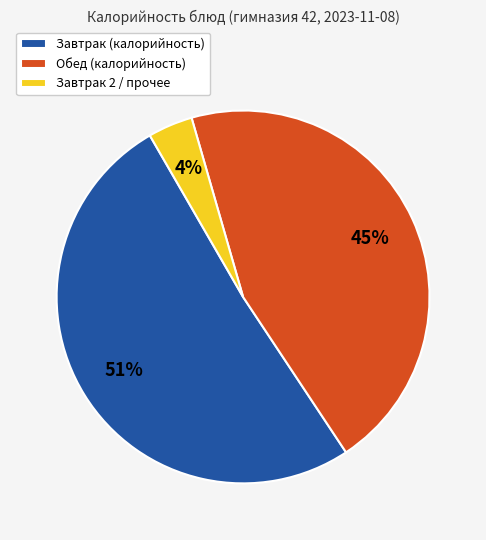

Which category has the smallest portion of the pie?

Завтрак 2 / прочее